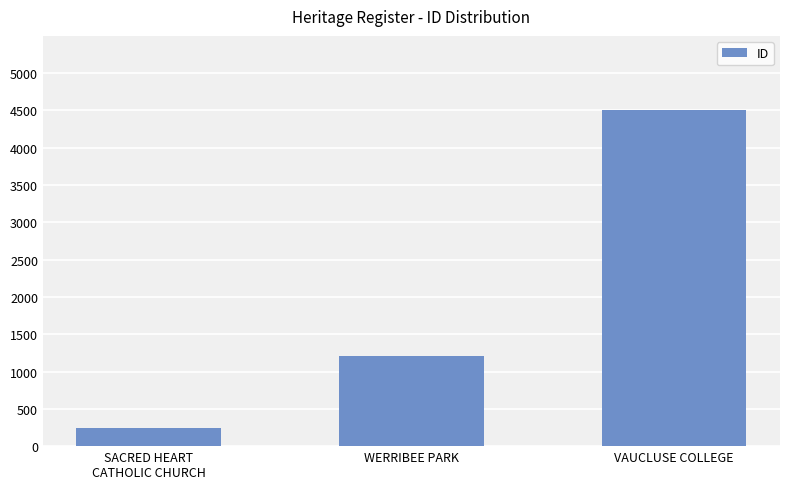

Where is the data nearest to the value 2373?

WERRIBEE PARK